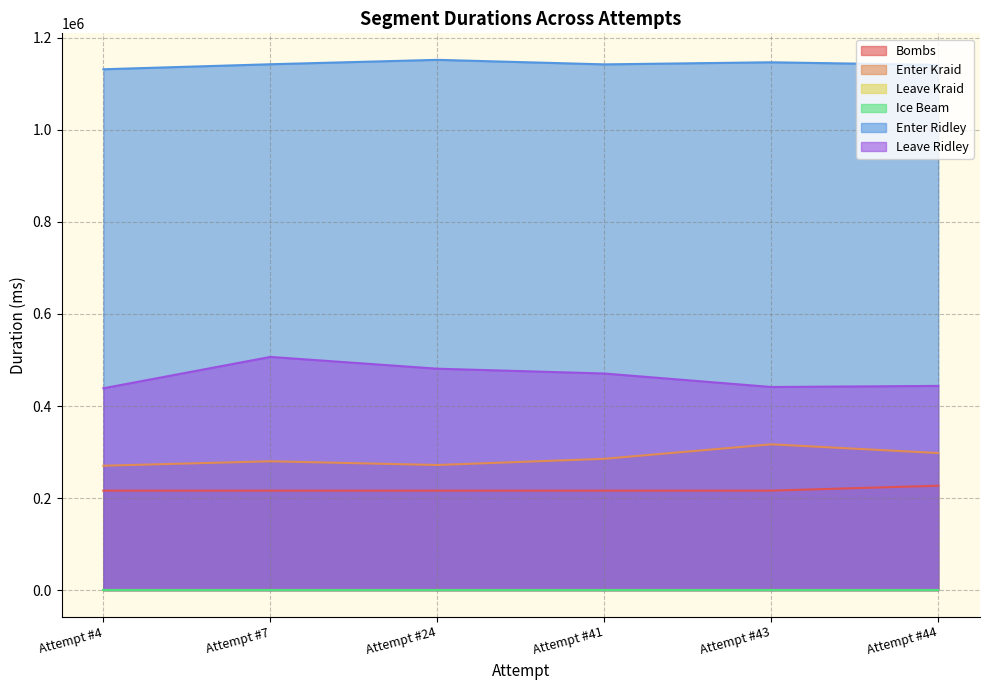

Is it true that Enter Ridley equals 1131766 at Attempt #4?

True